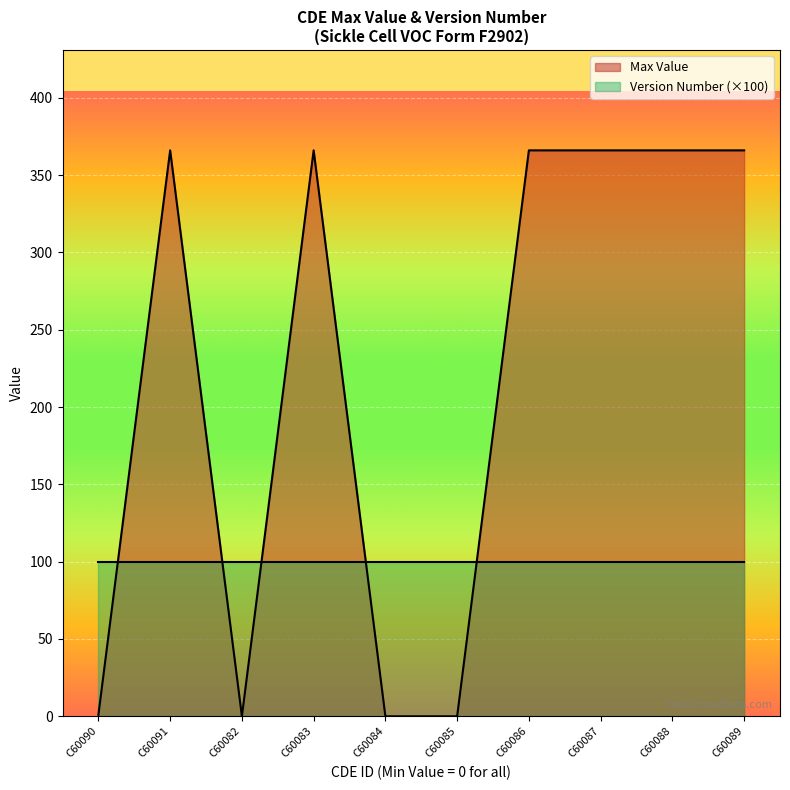

How many points are lower than both their immediate neighbors (excluding endpoints)?

1